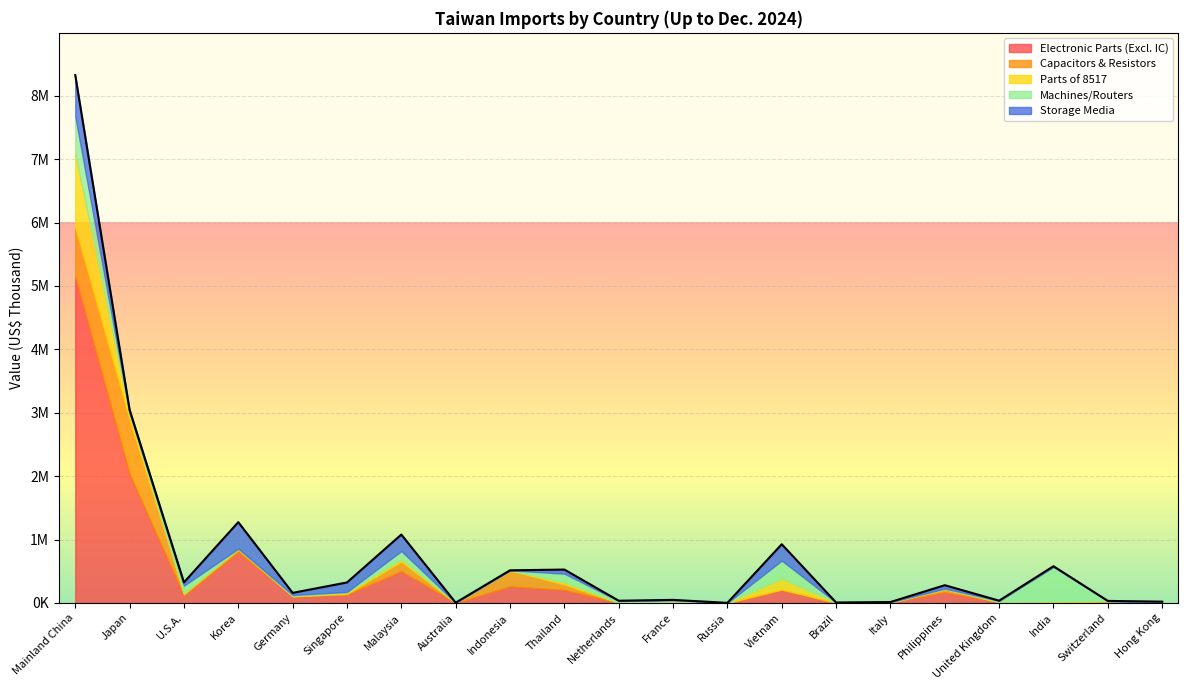

At which label does Storage Media reach its peak?

Mainland China